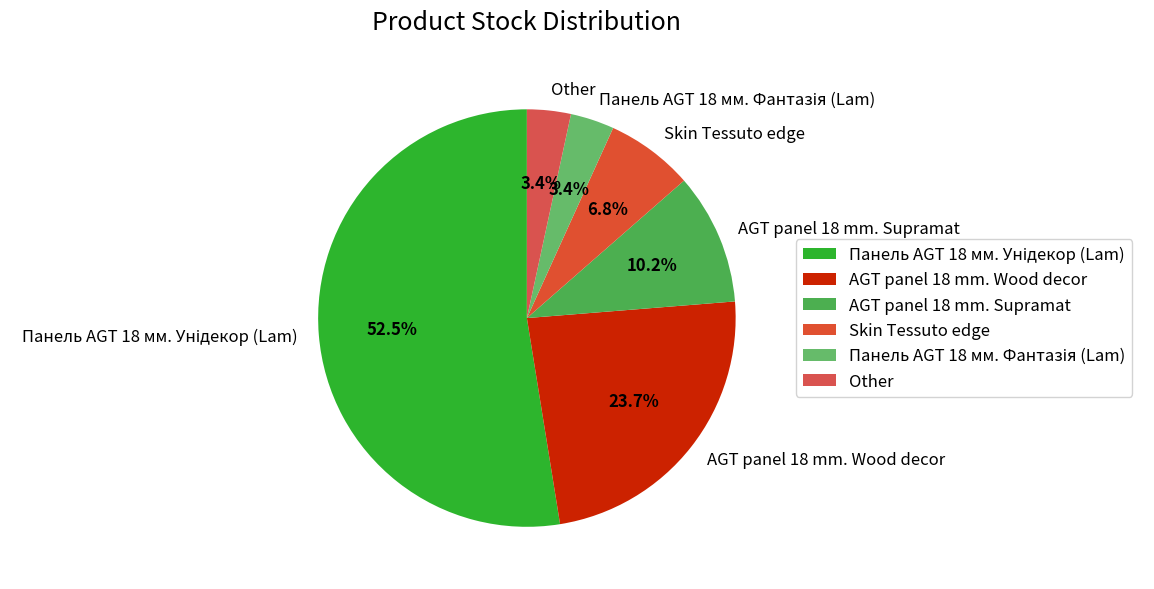

What percentage is the AGT panel 18 mm. Wood decor slice, to the nearest percent?

24%